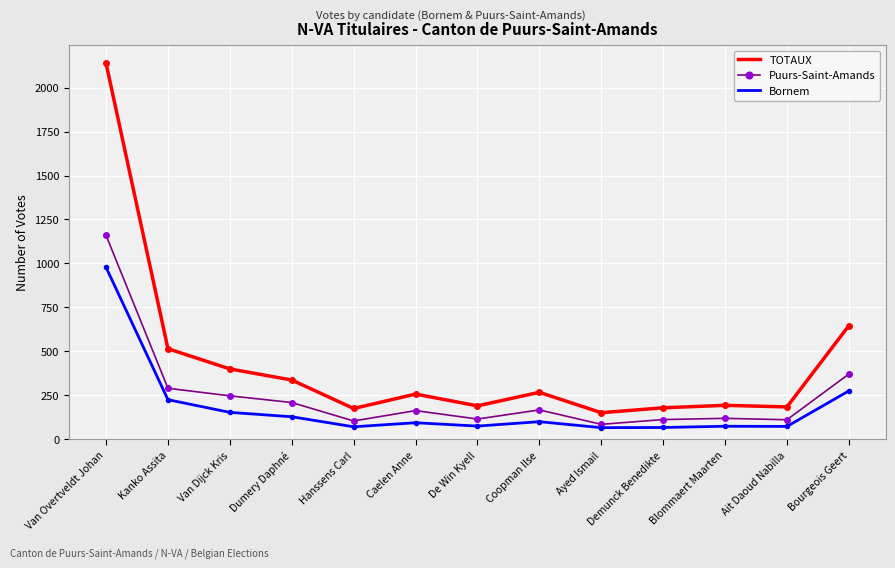

Rank the series by their average value, from highest to lowest.

TOTAUX, Puurs-Saint-Amands, Bornem